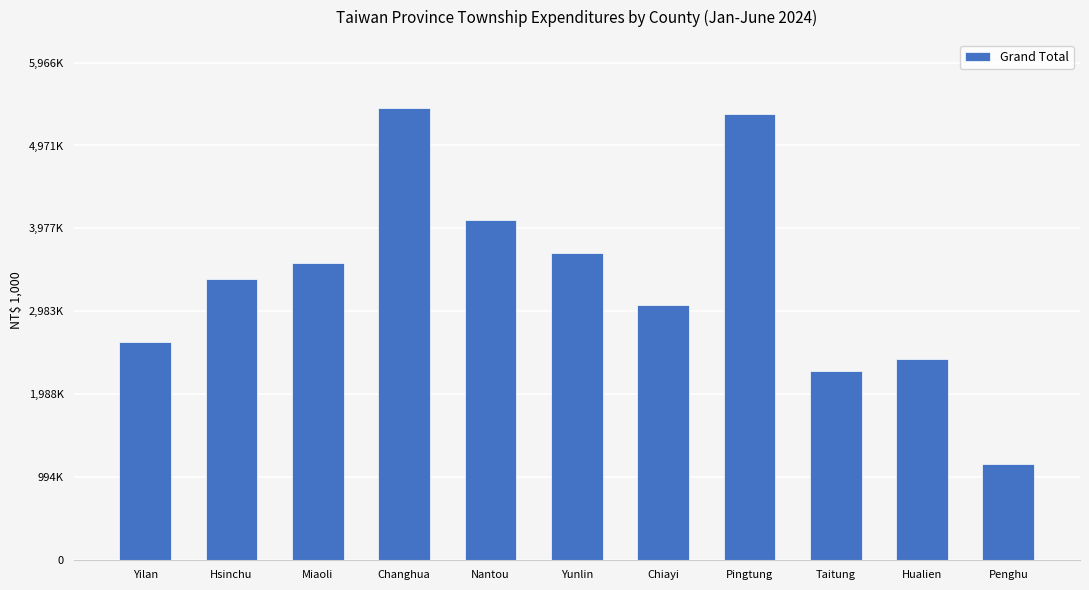

Are the bars horizontal?

No